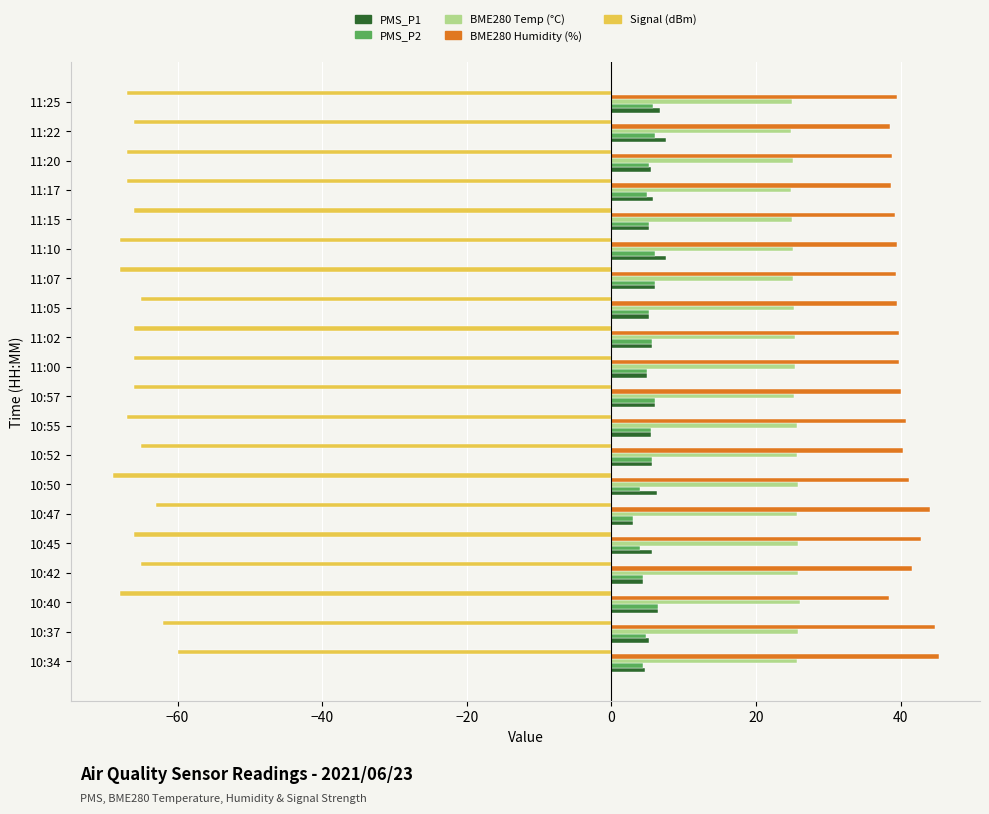

How many Signal (dBm) values are between -67 and -65?

13